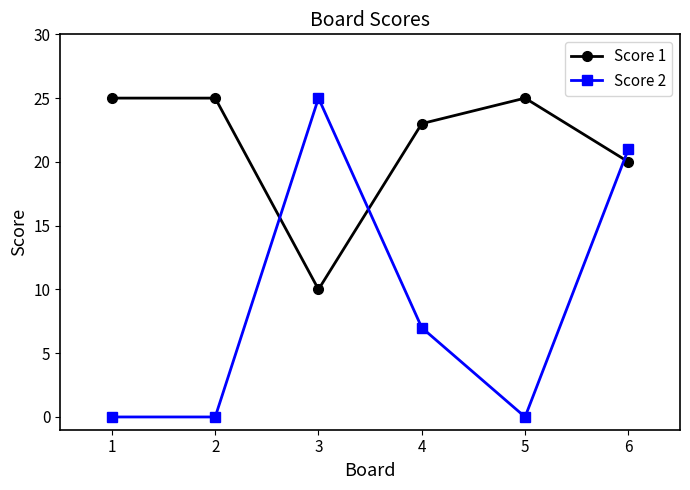

List the series in order of their overall mean, lowest first.

Score 2, Score 1